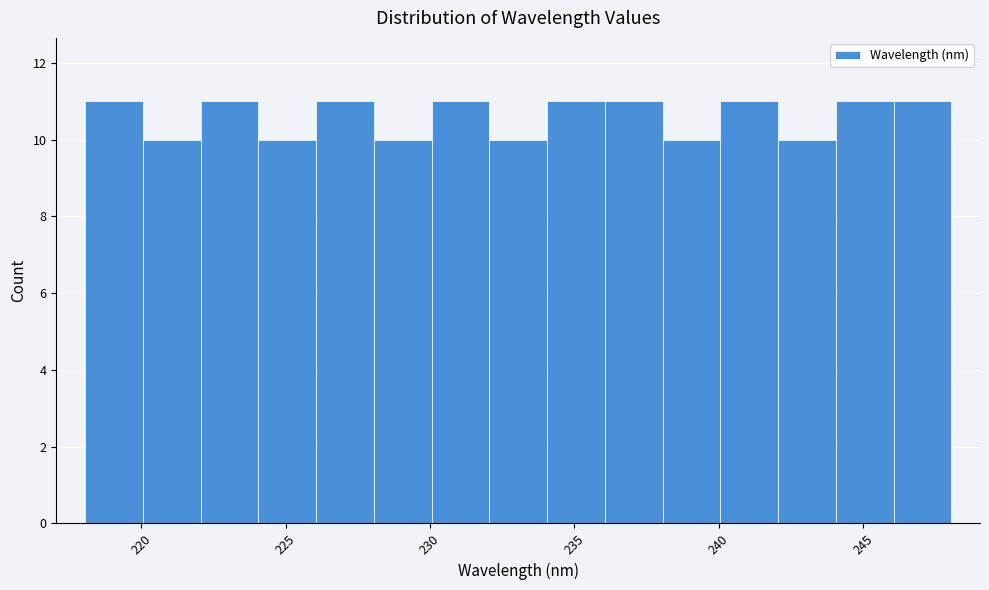

What is the height of the bar covering 238 to 240 on the x-axis? Neither the bar edges nor the heights are printed on the chart, so give them approximately, as read against the axes.

10